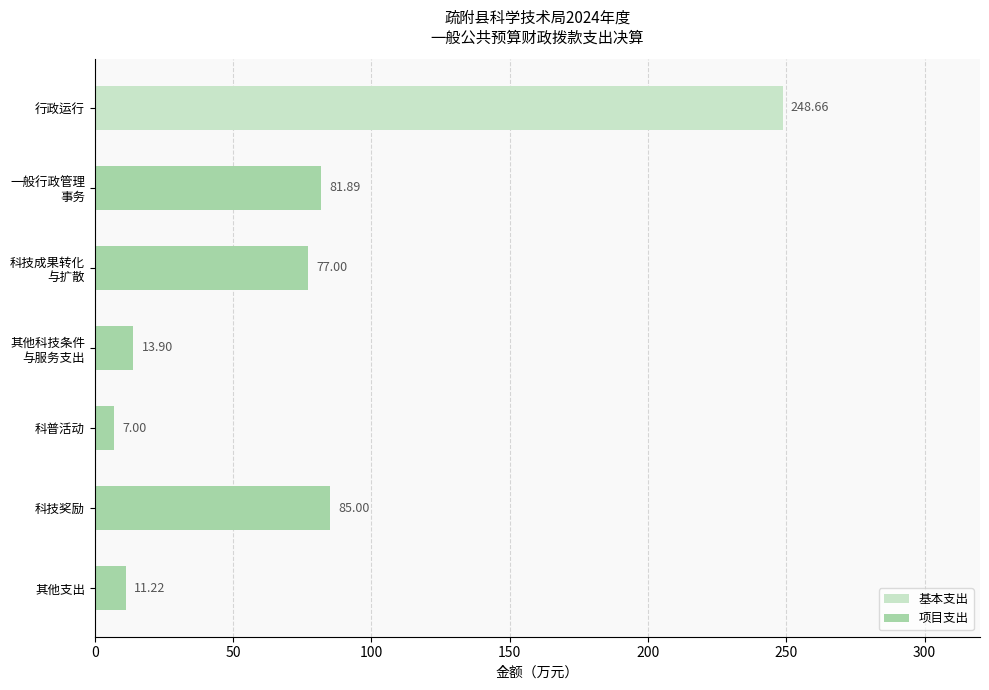

What is the total value across all series at 科普活动?

7.0